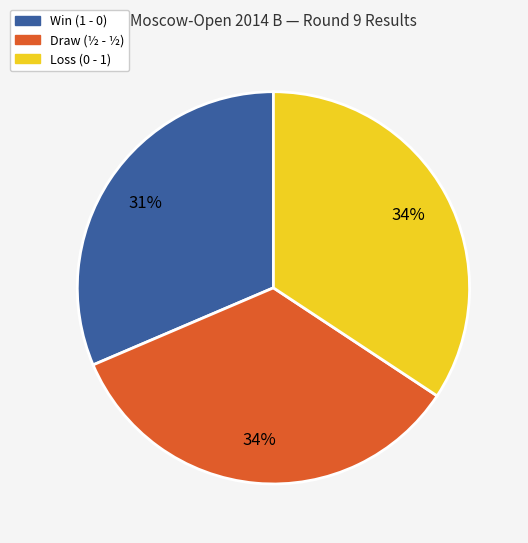

To the nearest percent, what is the difference between the largest and smallest slice percentages?

3%